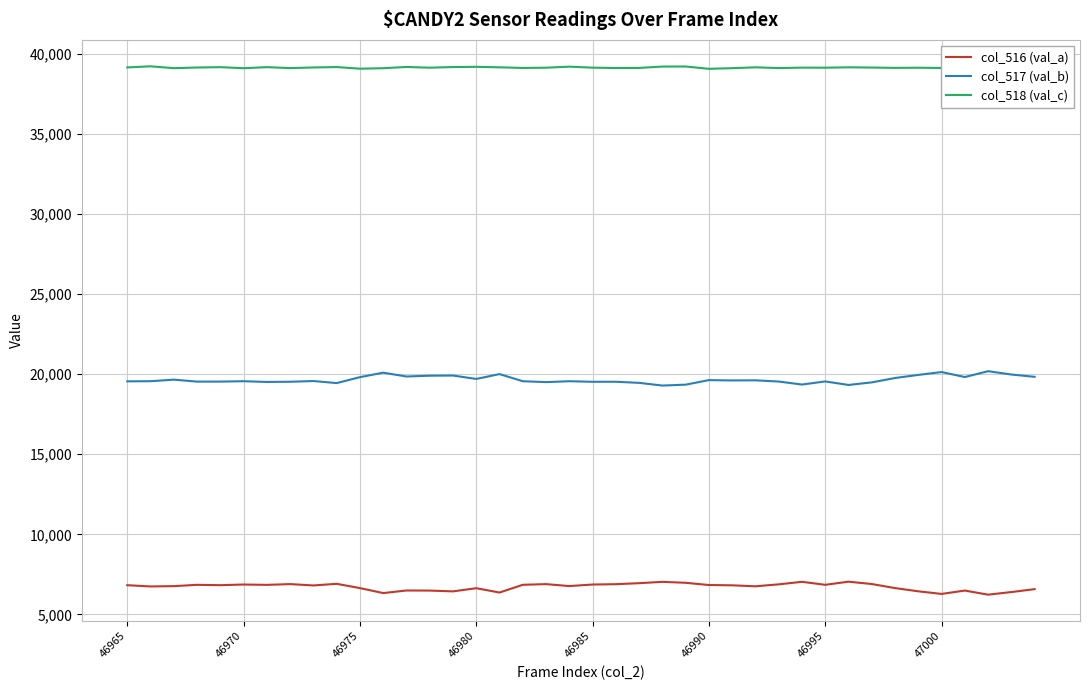

What is the difference between the maximum and minimum values in the col_517 (val_b) series?

896